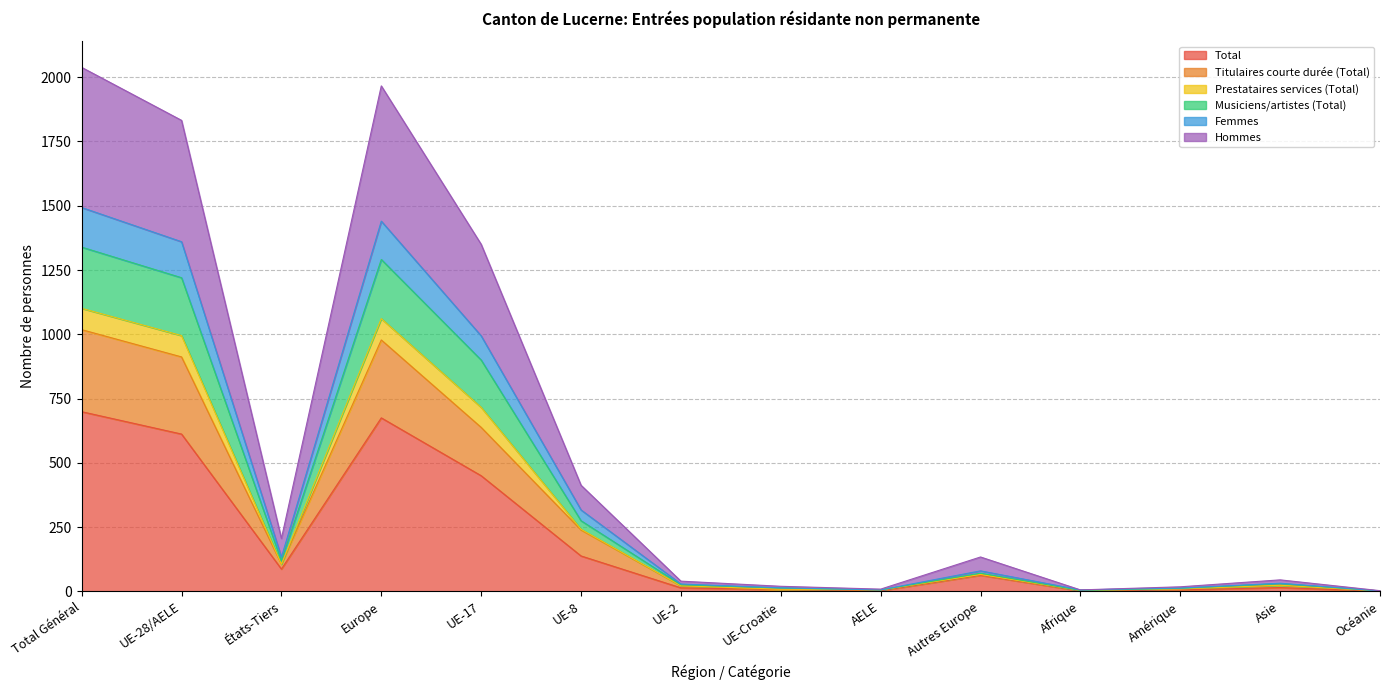

Is it true that Titulaires courte durée (Total) equals 2 at Océanie?

True